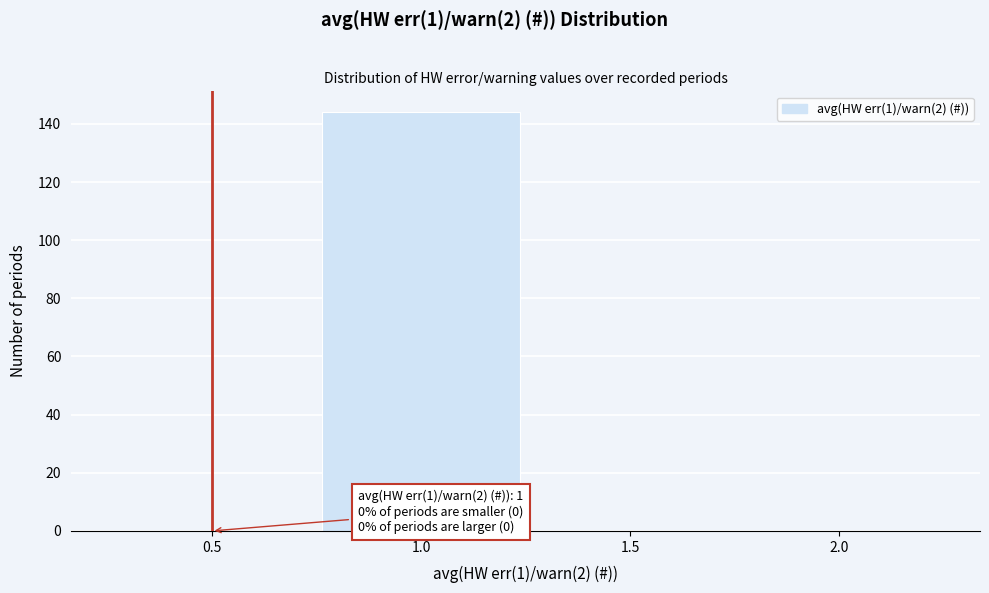

Reading left to right, transcribe all the data shown in this chart.

0.5=0	1.0=144	1.5=0	2.0=0